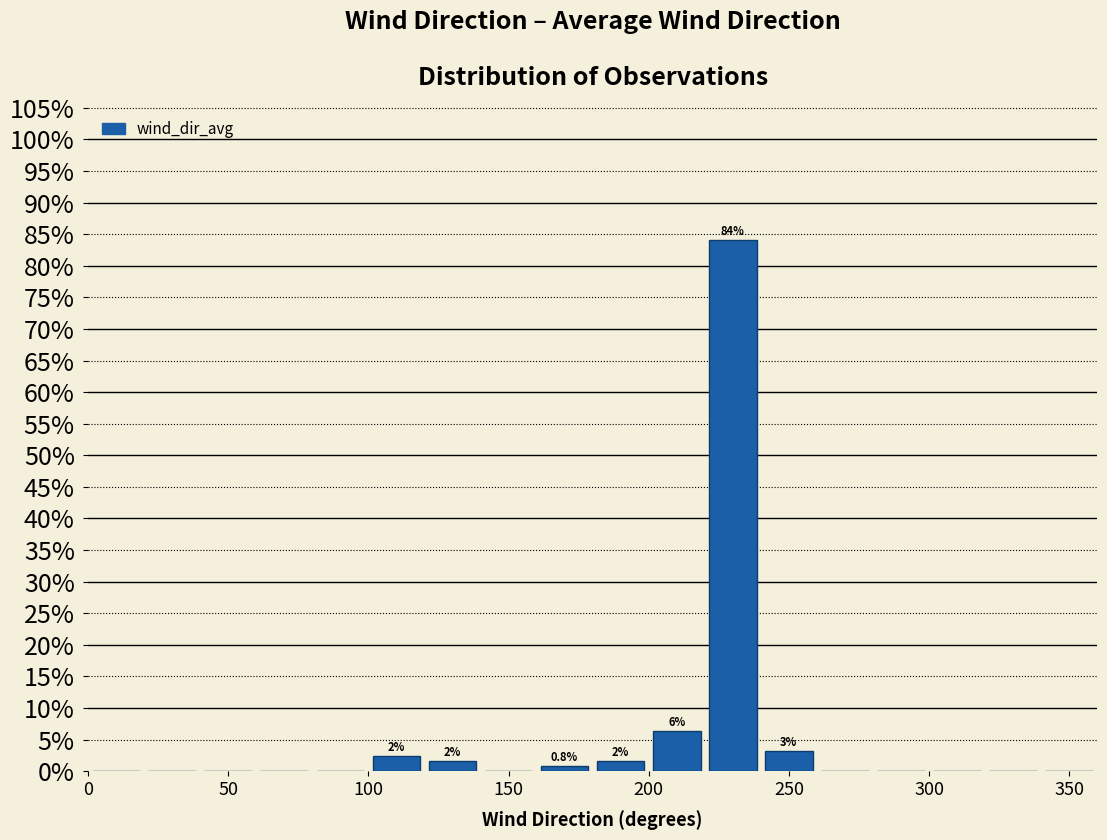

Which range on the x-axis has the tallest bar?

220 to 240